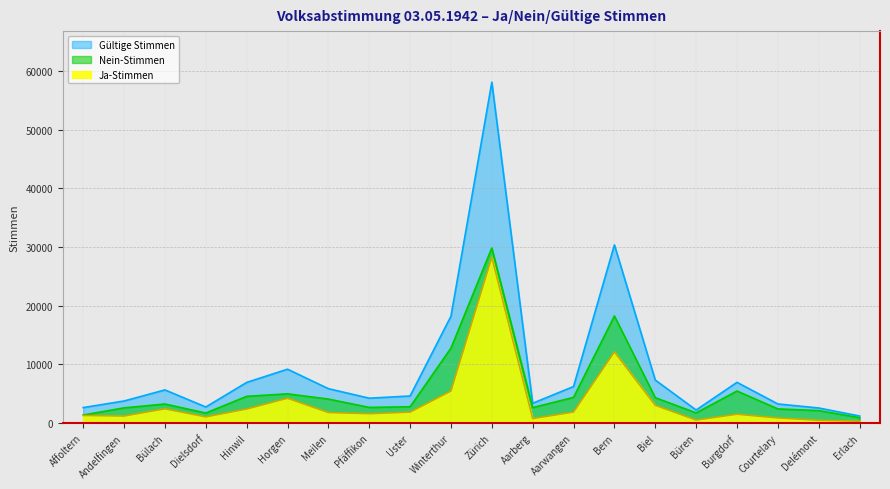

What is the label of the 13th point from the right?

Pfäffikon